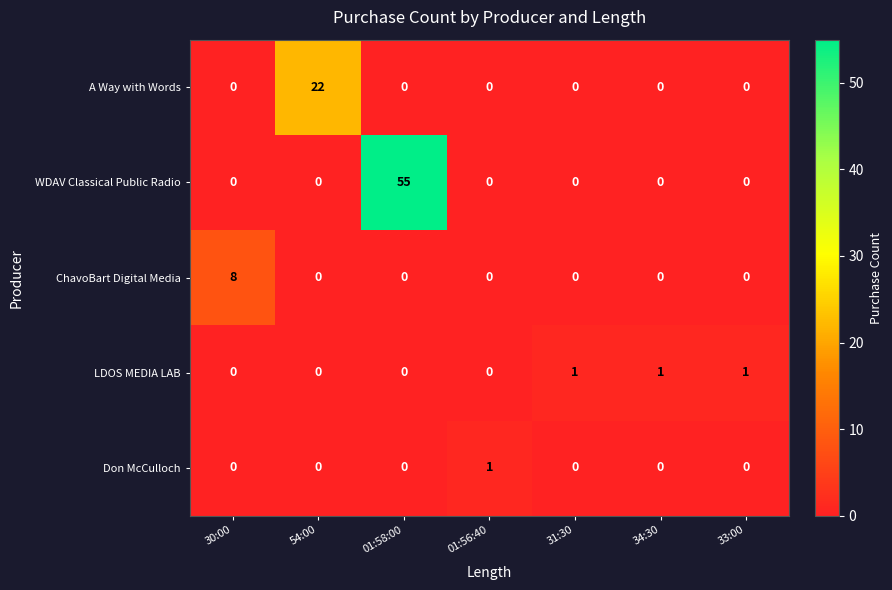

Is it true that ChavoBart Digital Media equals -3 at 34:30?

False